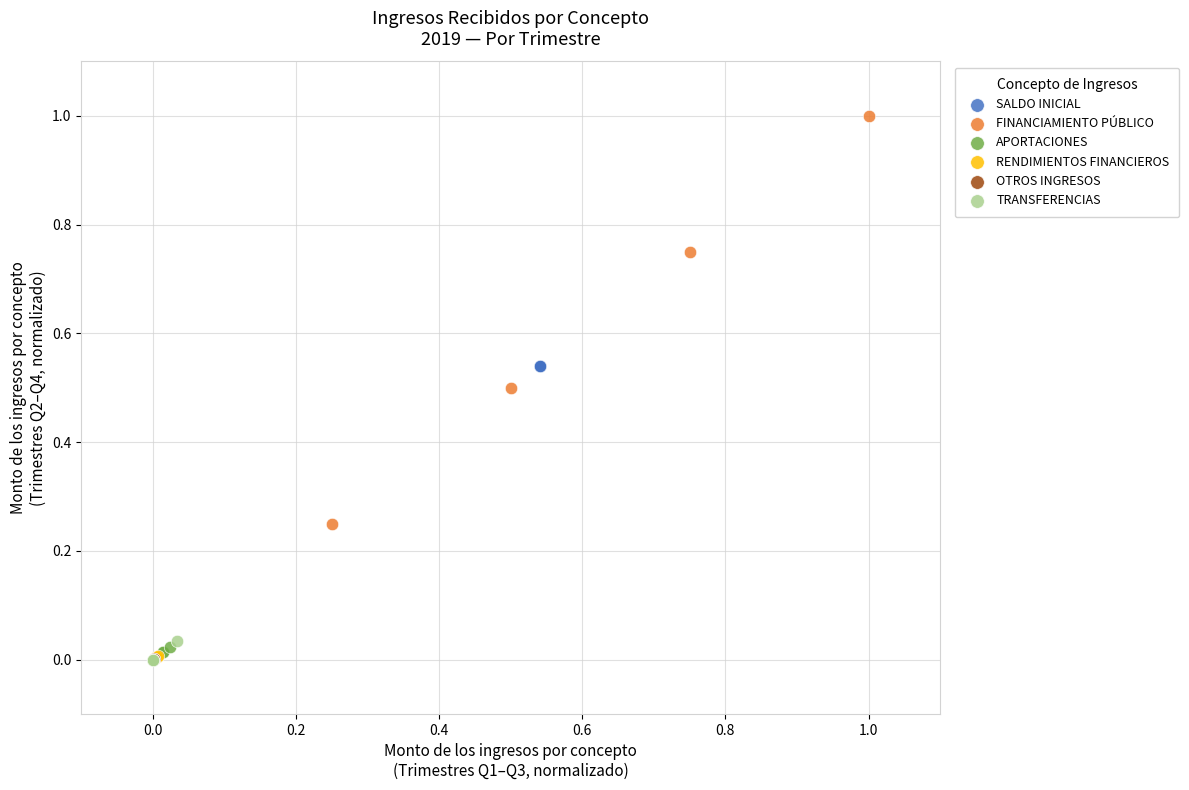

Which series reaches the maximum Y coordinate?

FINANCIAMIENTO PÚBLICO